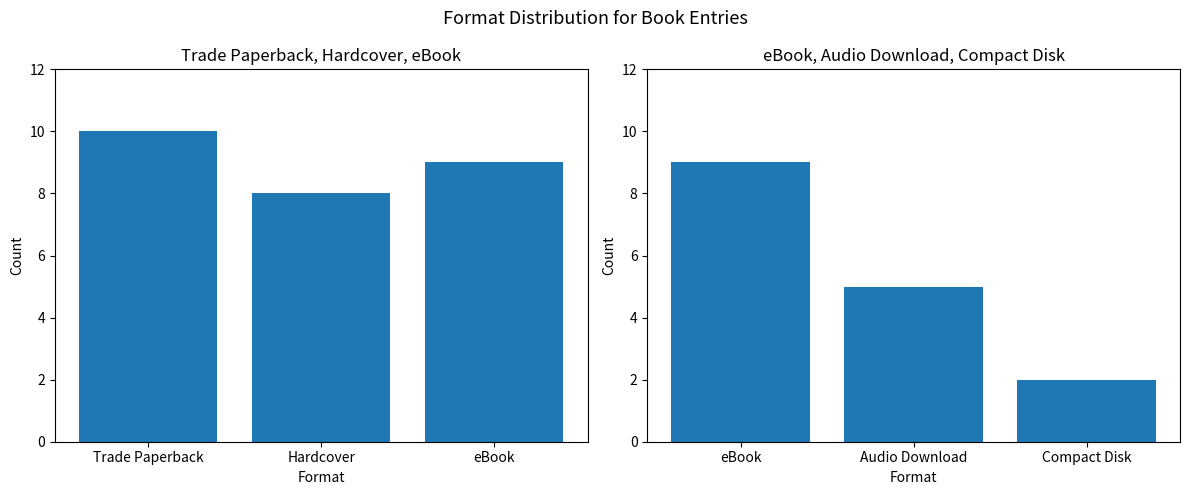

What is the difference between the maximum and minimum values in the Trade Paperback / Hardcover / eBook series?

2